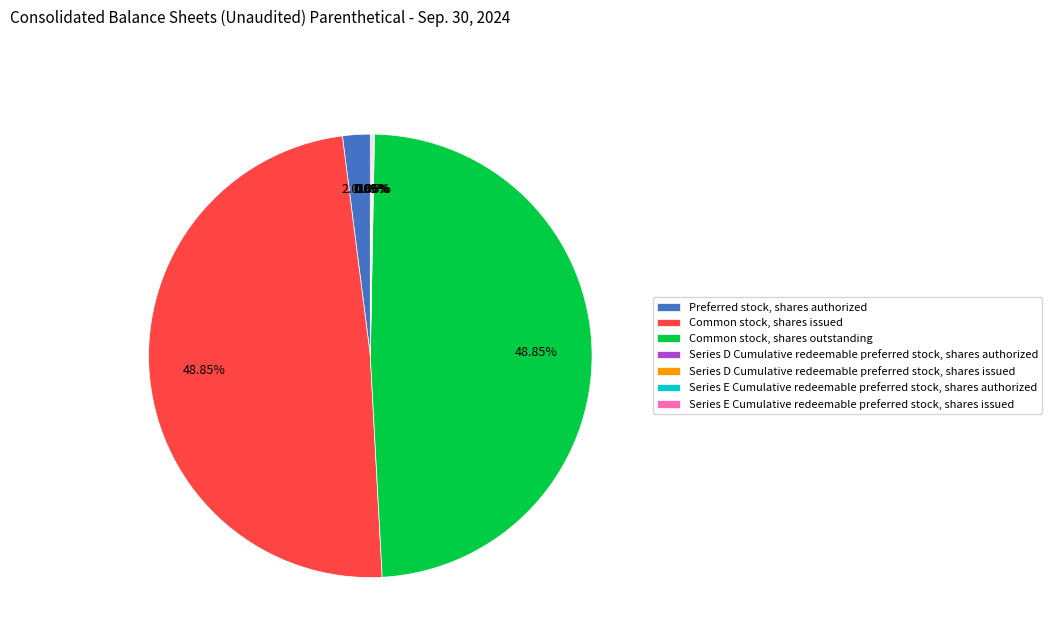

Is it true that Common stock, shares issued is 49% of the pie?

True